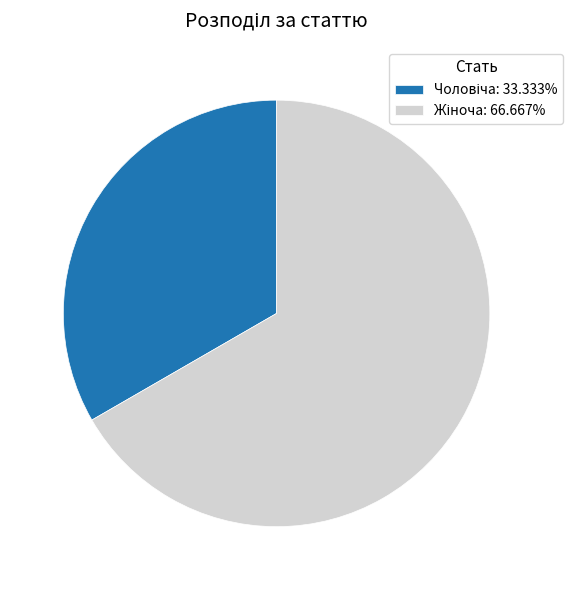

What percentage do Жіноча and Чоловіча together represent?

100.0%